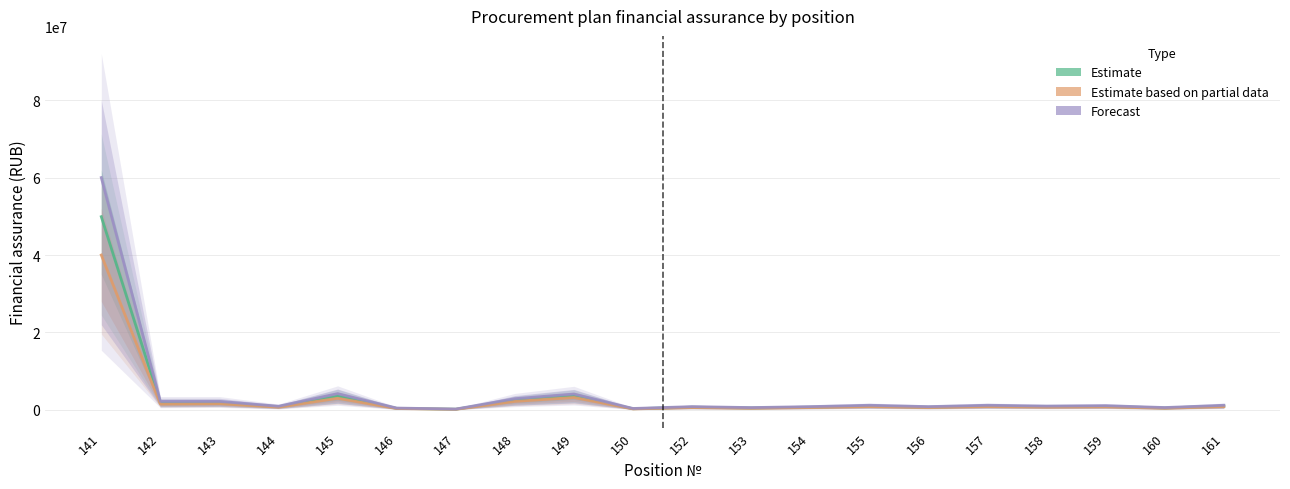

What is the approximate value of Estimate based on partial data at 143?

1600000.0